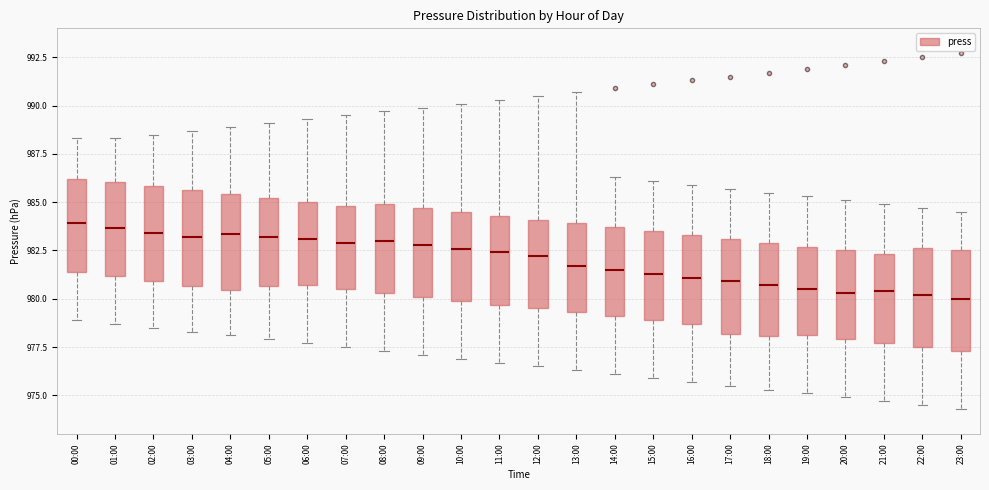

Where does the lower whisker of the box for 00:00 end on the y-axis? The values are not printed on the chart, so give them approximately, as read against the axis.

979.0